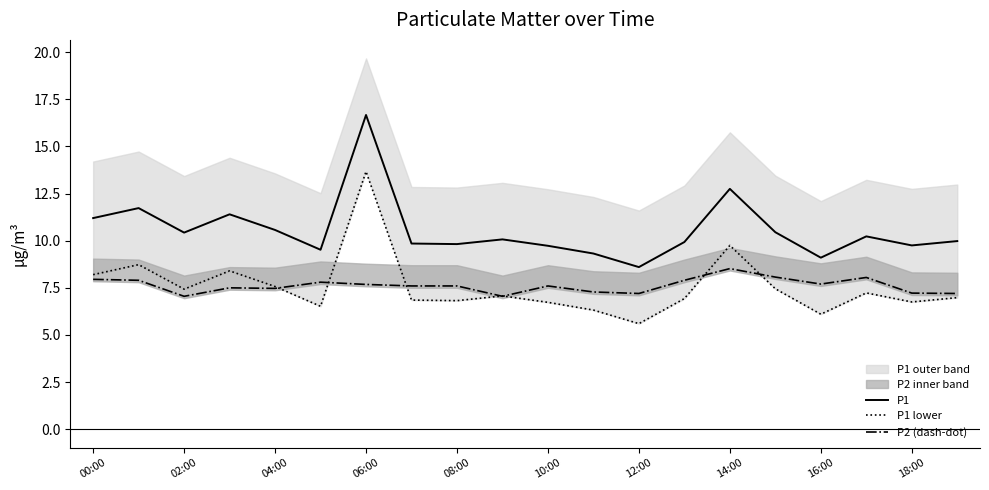

At how many categories does at least one series exceed 12?

2